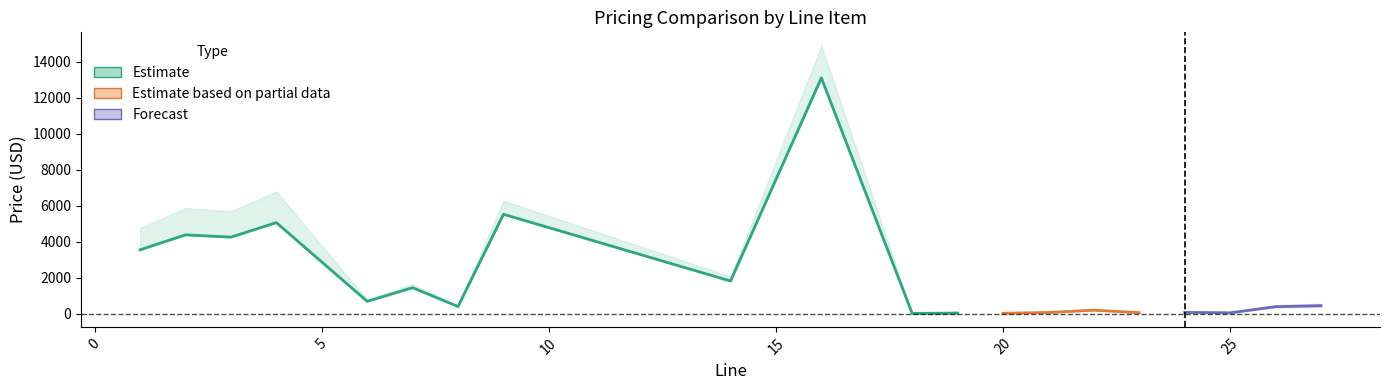

Which category has the highest value in the MSRP series?

16